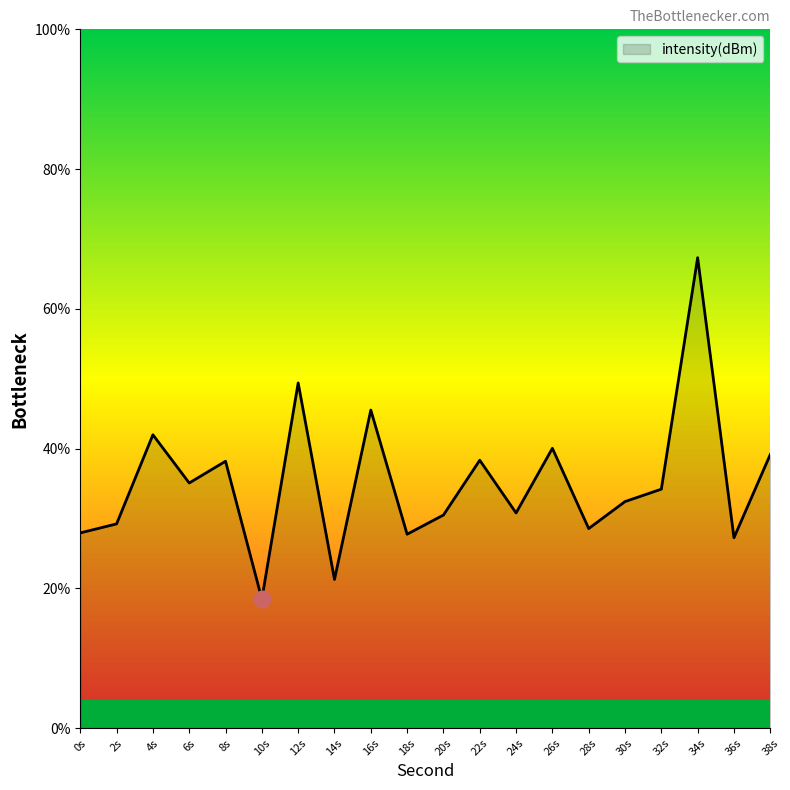

At which label is the value closest to 42?

4s